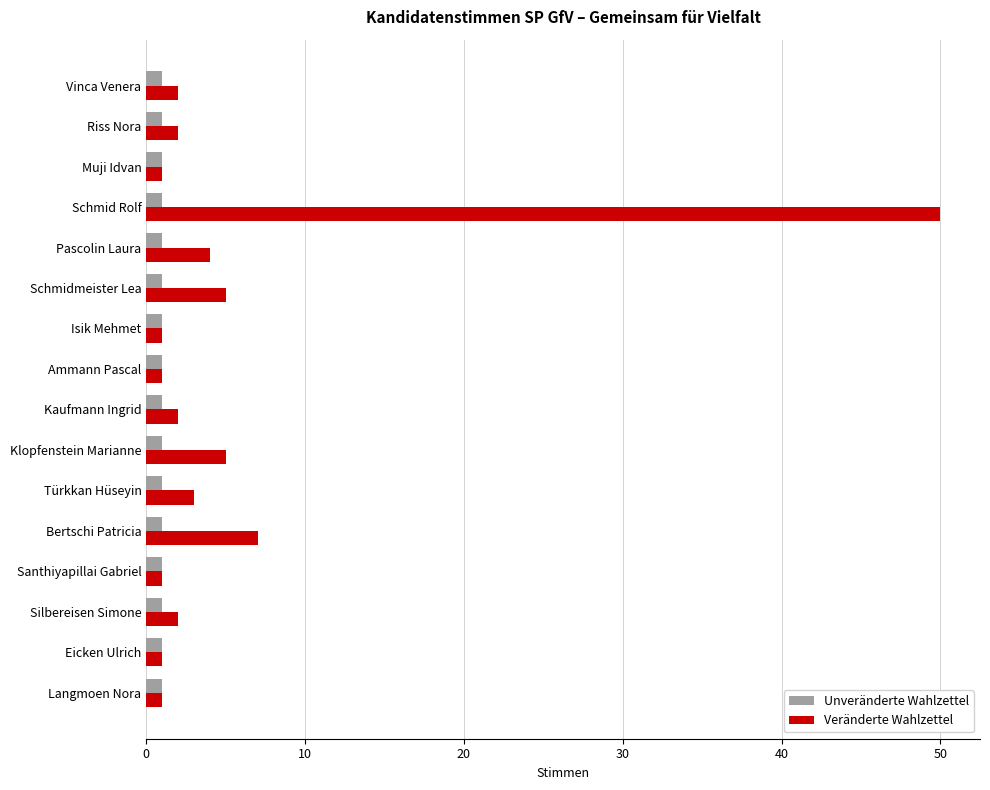

Where is Veränderte Wahlzettel nearest to the value 25?

Bertschi Patricia